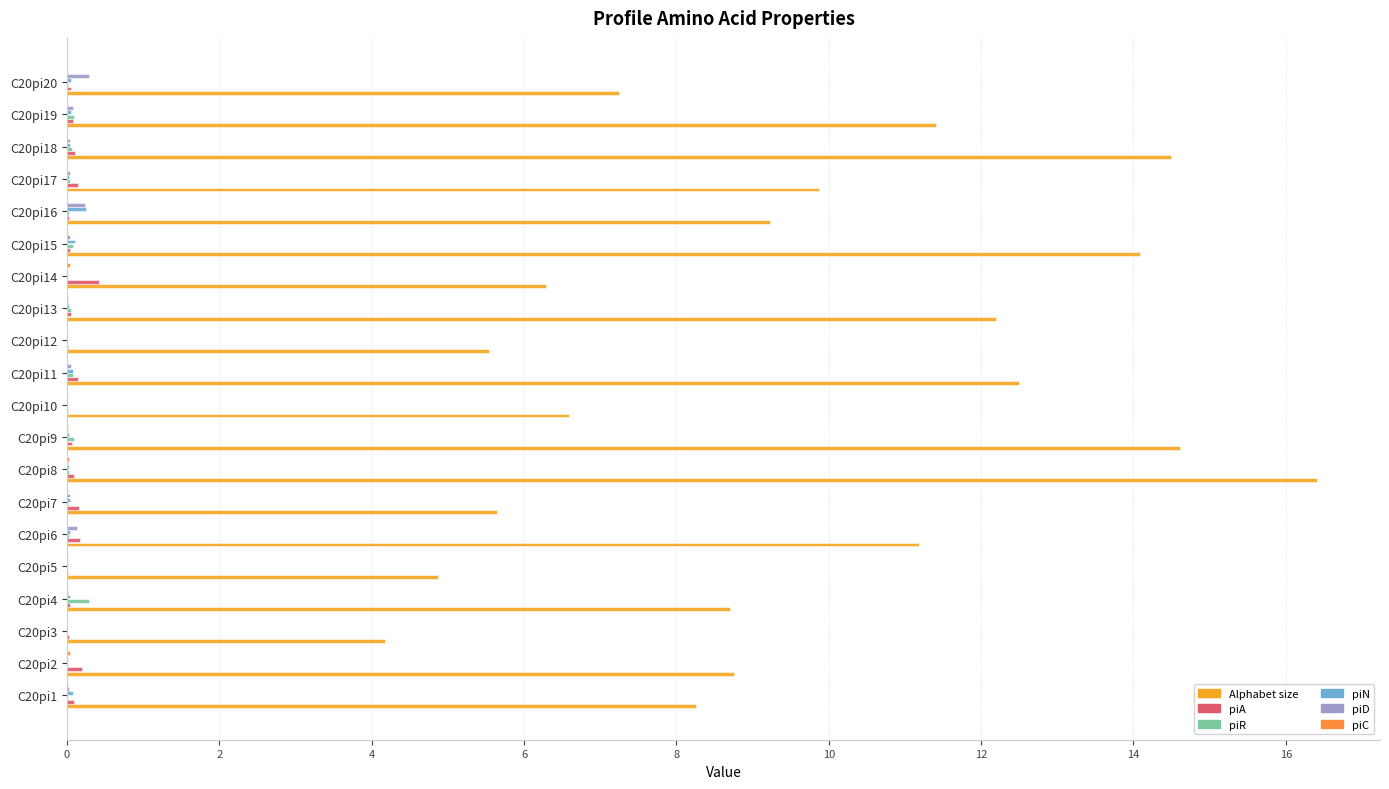

How many categories are shown in the chart?

20